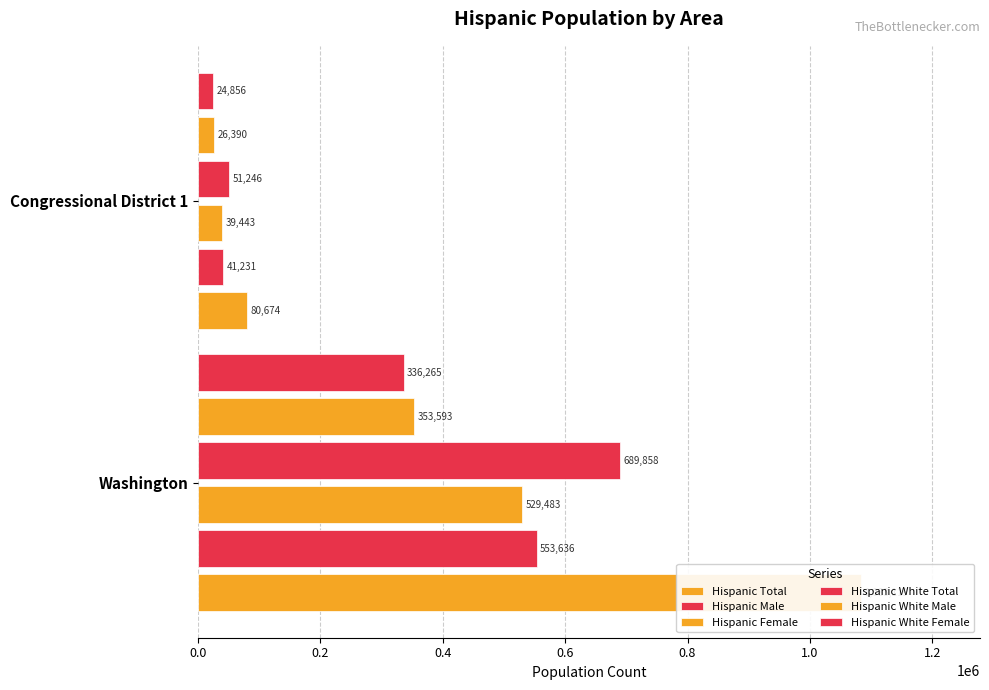

Reading left to right, what are all the values shown in this chart?

Hispanic Total: 1083119.0	80673.7
Hispanic Male: 553636.3	41230.6
Hispanic Female: 529482.7	39443.2
Hispanic White Total: 689858.0	51246.2
Hispanic White Male: 353592.6	26390.1
Hispanic White Female: 336265.4	24856.1